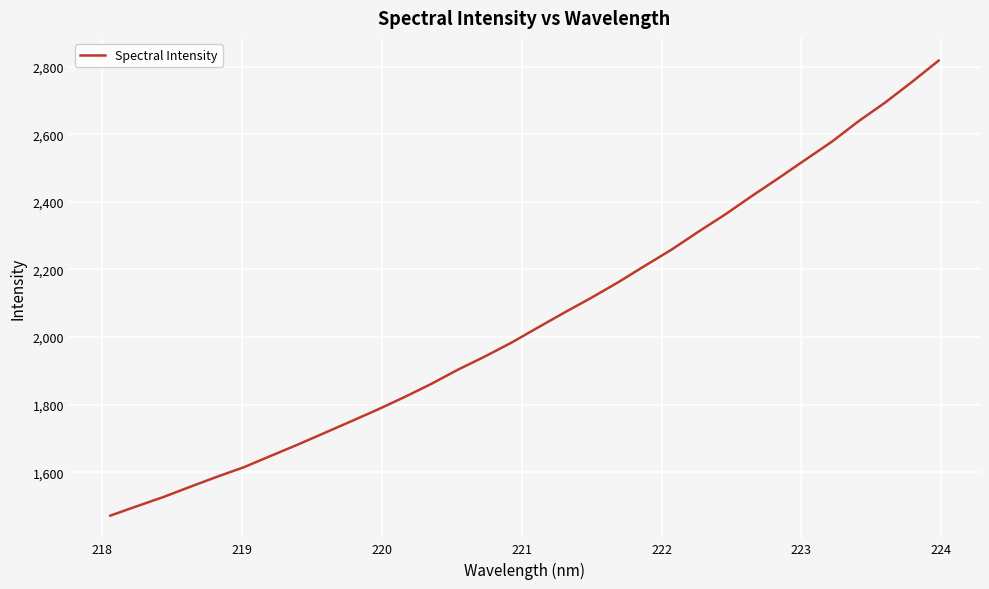

What is the minimum value shown in the chart?

1472.0